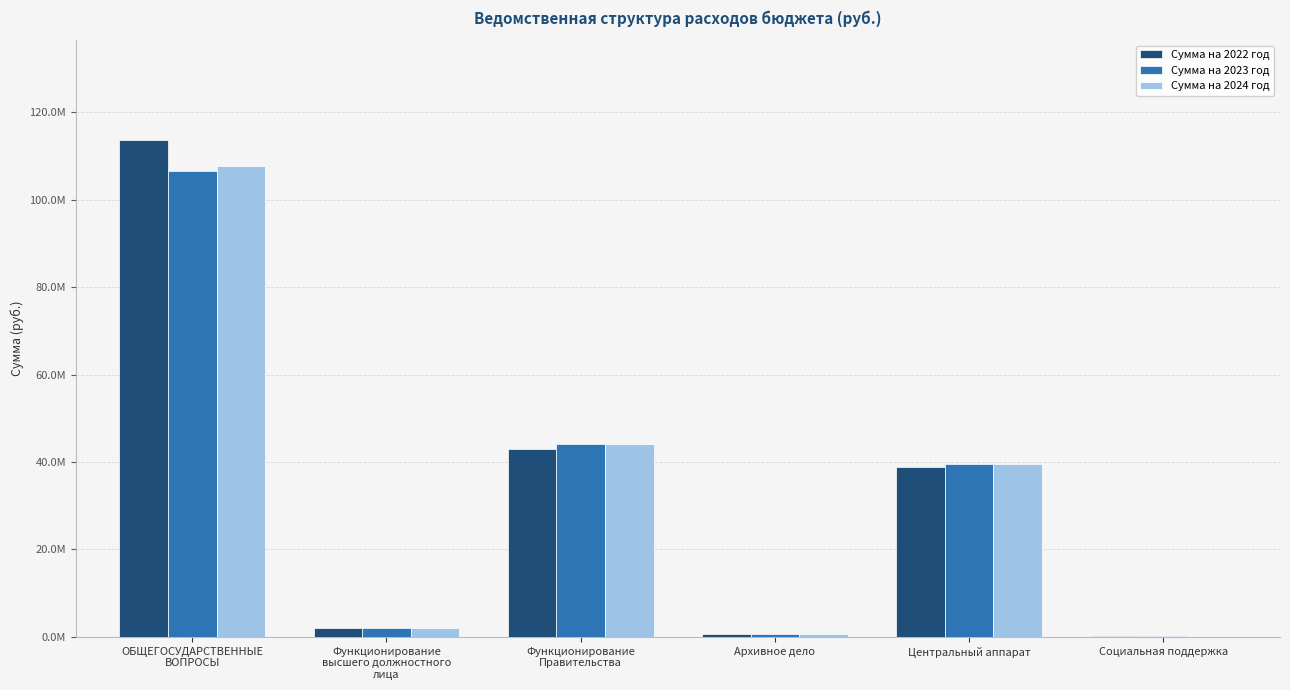

At how many categories does at least one series exceed 95877365?

1